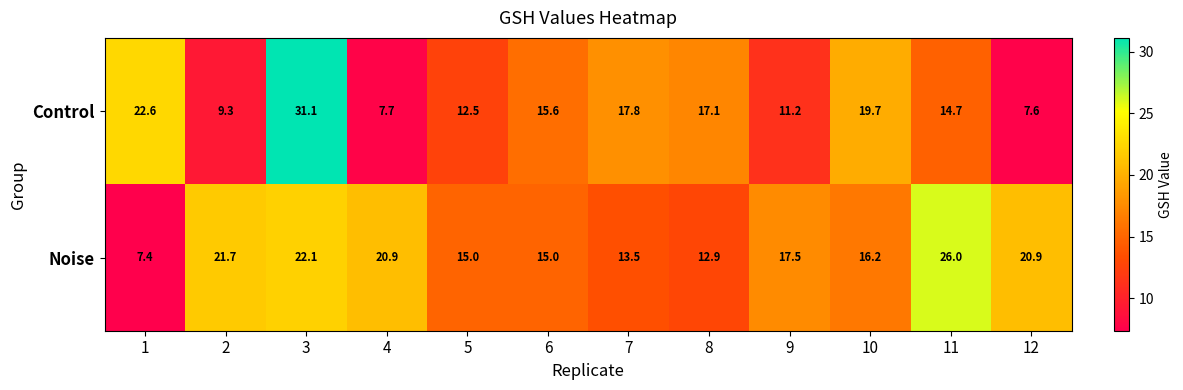

The Noise series shows 22.1 at 3. True or false?

True